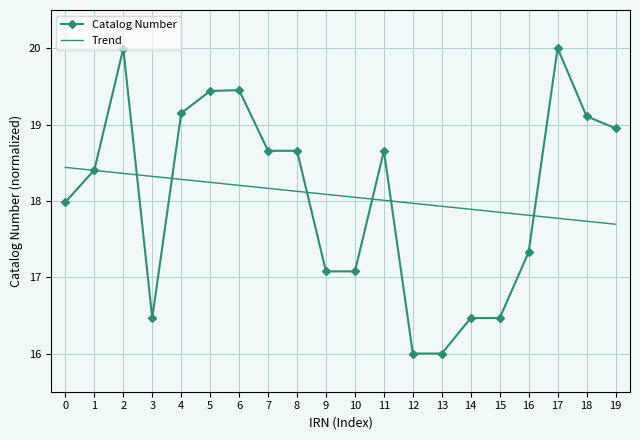

What is the highest value of the Trend series?

18.4